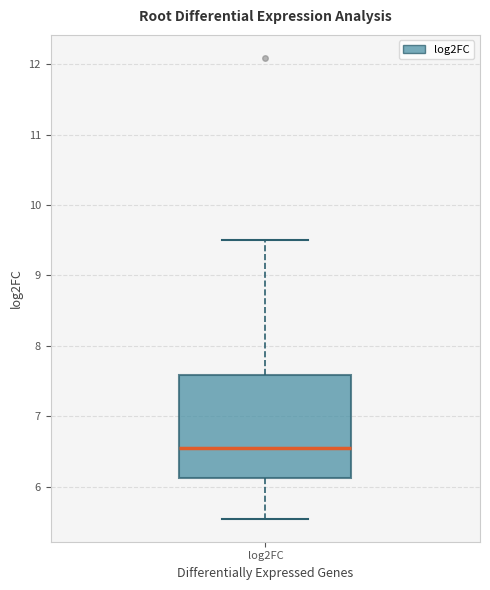

Where does the upper whisker of the box for log2FC end on the y-axis? The values are not printed on the chart, so give them approximately, as read against the axis.

9.5